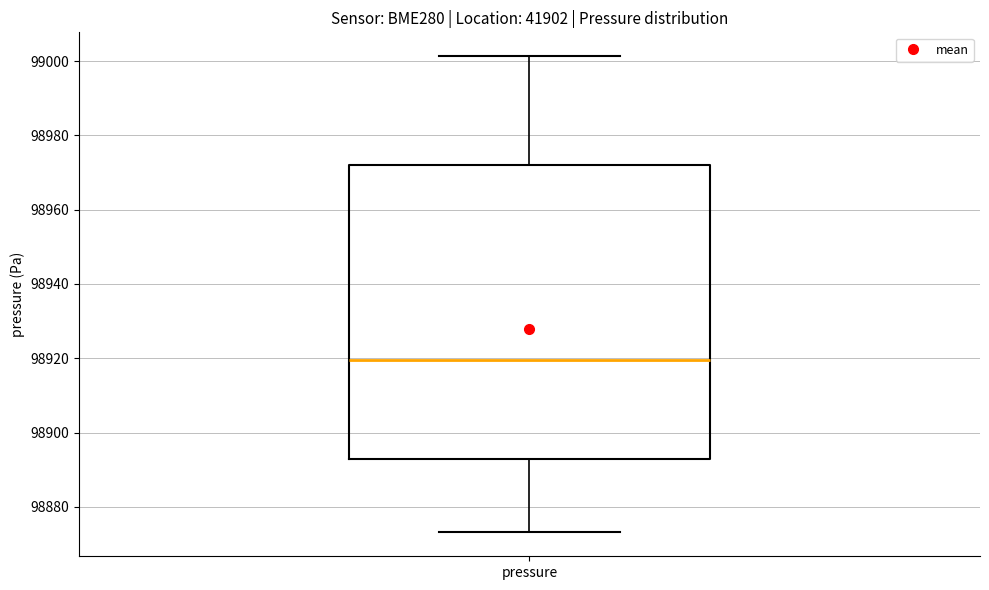

Transcribe this box plot: give where the median line is, the range the box spans, and where the two whiskers end, as read against the y-axis. The values are not printed on the chart, so give them approximately, as read against the axis.

median 98920, box 98892 to 98972, whiskers 98874 to 99002